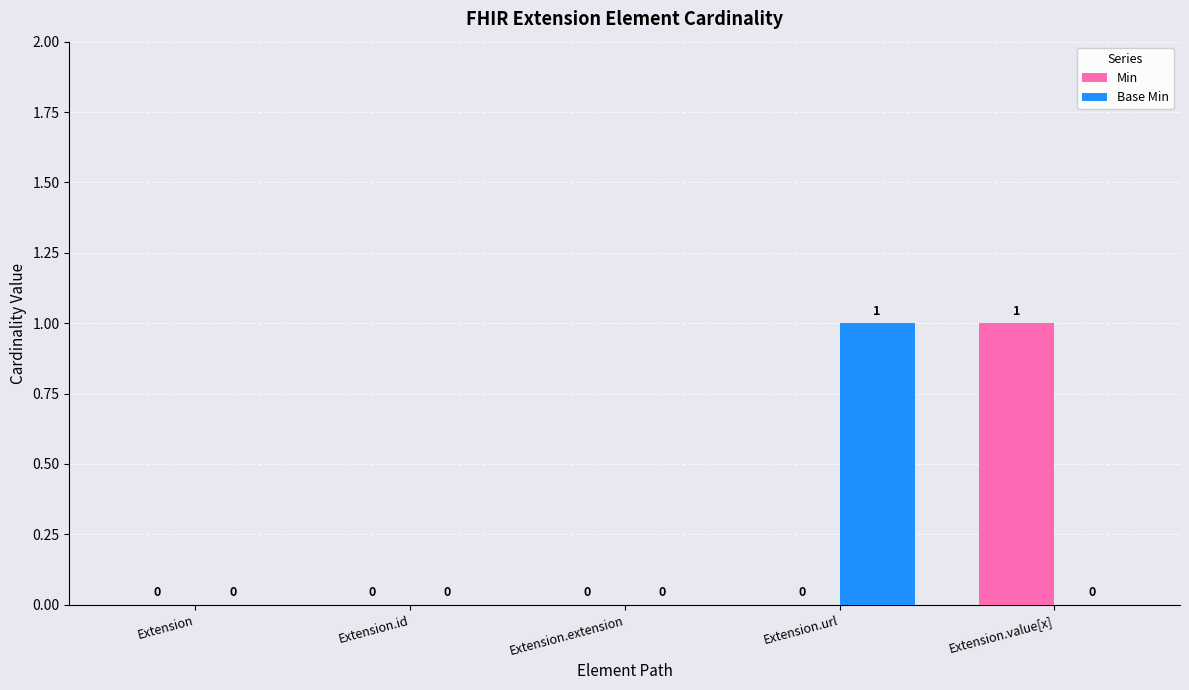

Between Extension.extension and Extension.value[x], which series saw the biggest shift?

Min